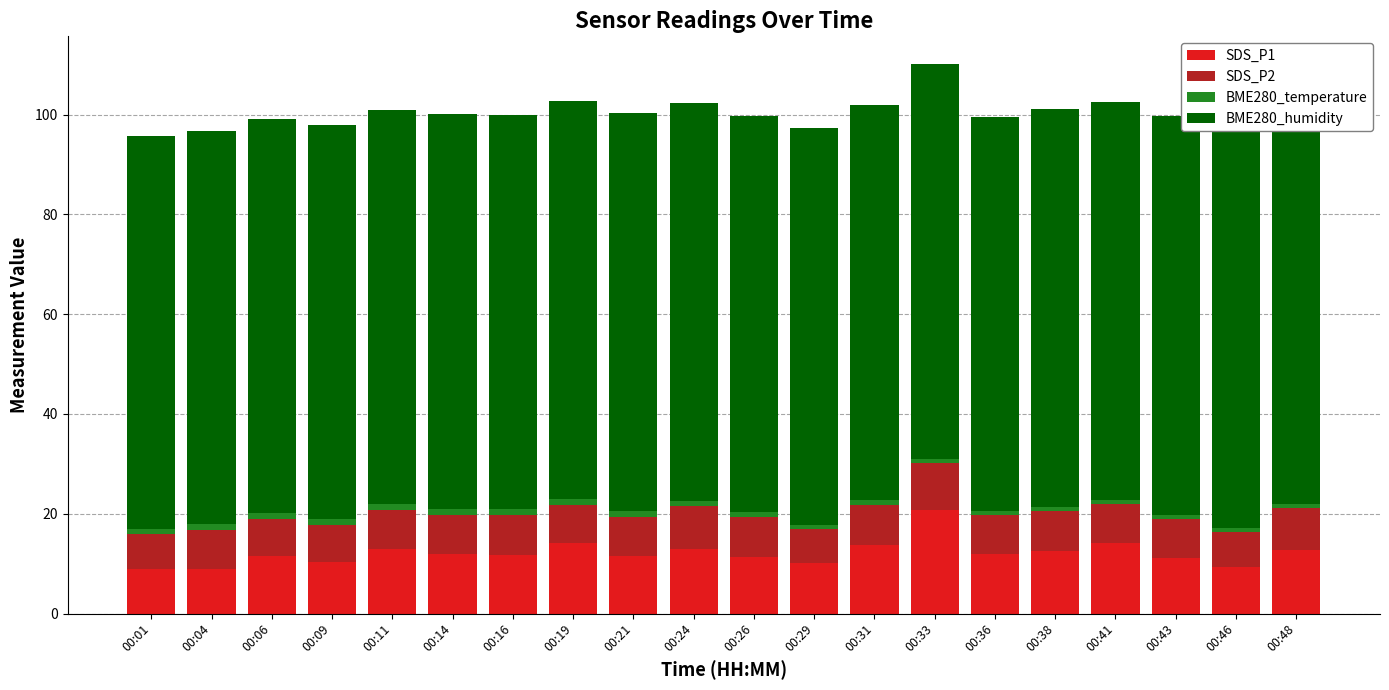

Reading left to right, what are all the values shown in this chart?

SDS_P1: 8.9	9.0	11.6	10.3	12.9	12.0	11.7	14.2	11.5	12.9	11.3	10.1	13.7	20.6	11.9	12.6	14.2	11.2	9.3	12.7
SDS_P2: 7.0	7.8	7.4	7.5	7.9	7.7	8.0	7.5	8.0	8.6	8.0	6.8	8.1	9.5	7.8	8.0	7.7	7.8	7.1	8.4
BME280_temperature: 1.1	1.1	1.1	1.1	1.2	1.2	1.2	1.2	1.1	1.1	1.0	0.9	0.9	0.8	0.8	0.8	0.8	0.8	0.8	0.8
BME280_humidity: 78.7	78.8	78.9	79.0	79.0	79.2	79.0	79.8	79.8	79.8	79.5	79.4	79.3	79.2	79.1	79.7	79.8	80.0	80.0	80.0